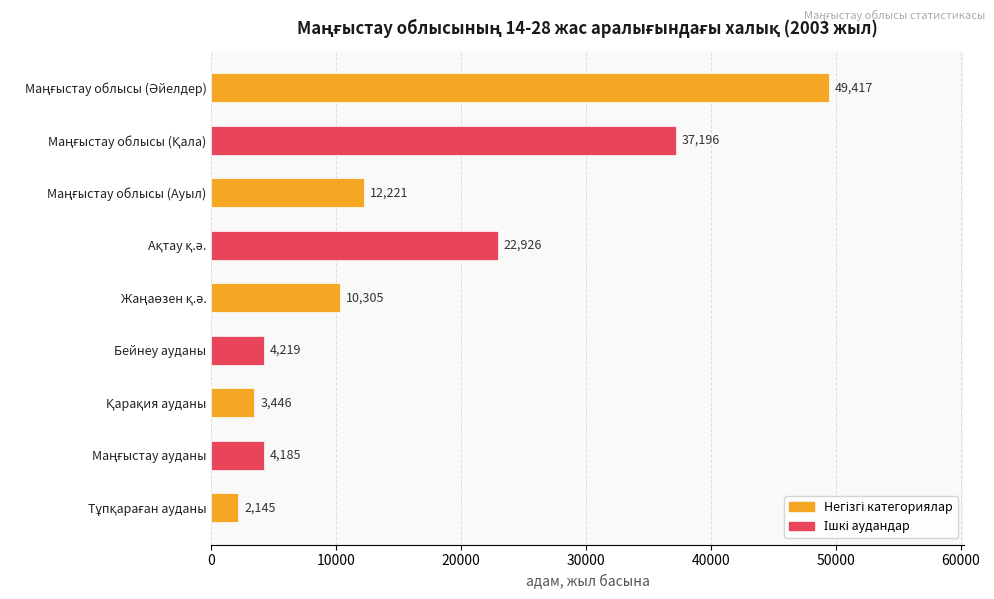

What is the difference between the maximum and minimum values?

47272